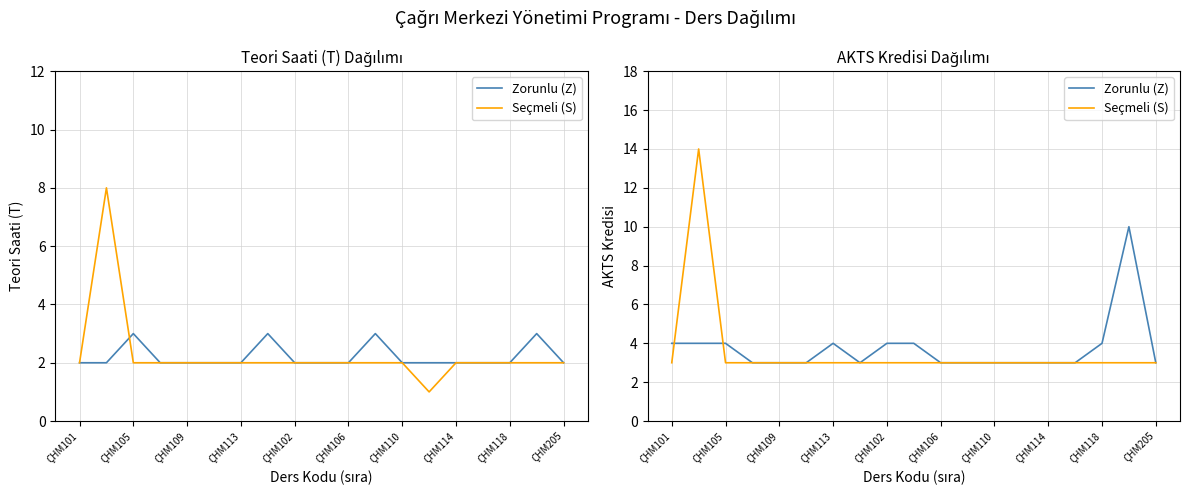

True or false: Seçmeli (S) and Zorunlu (Z) cross at least once.

True